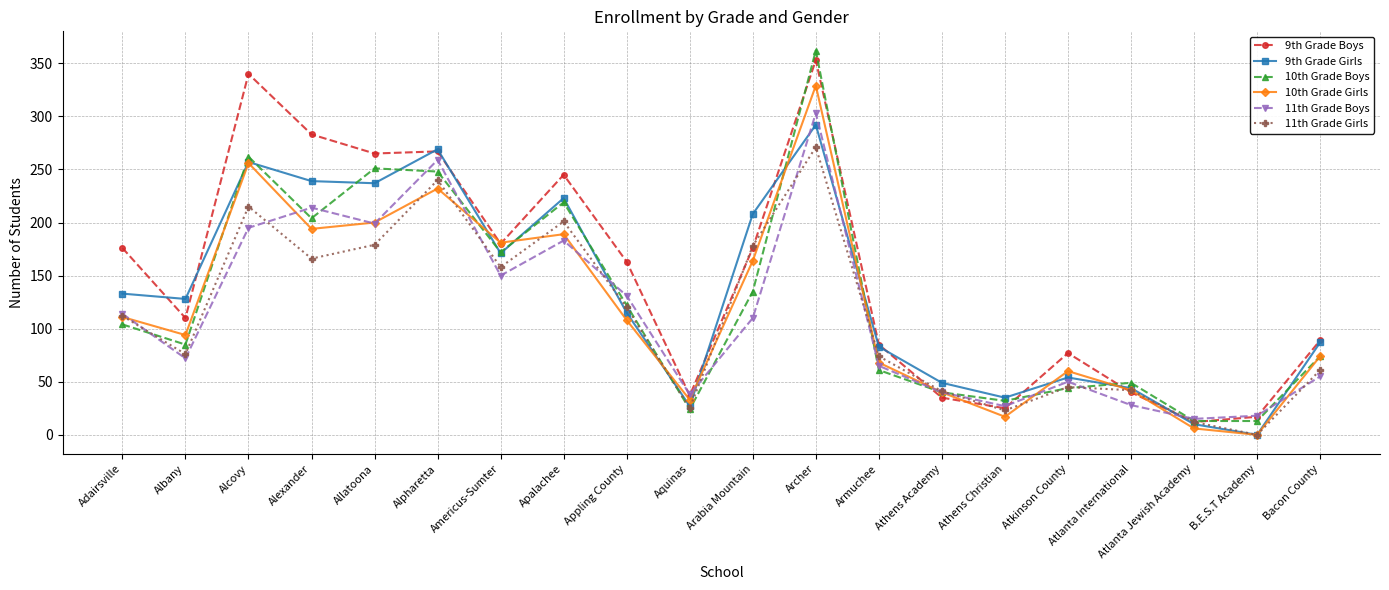

At how many categories does at least one series exceed 257?

5